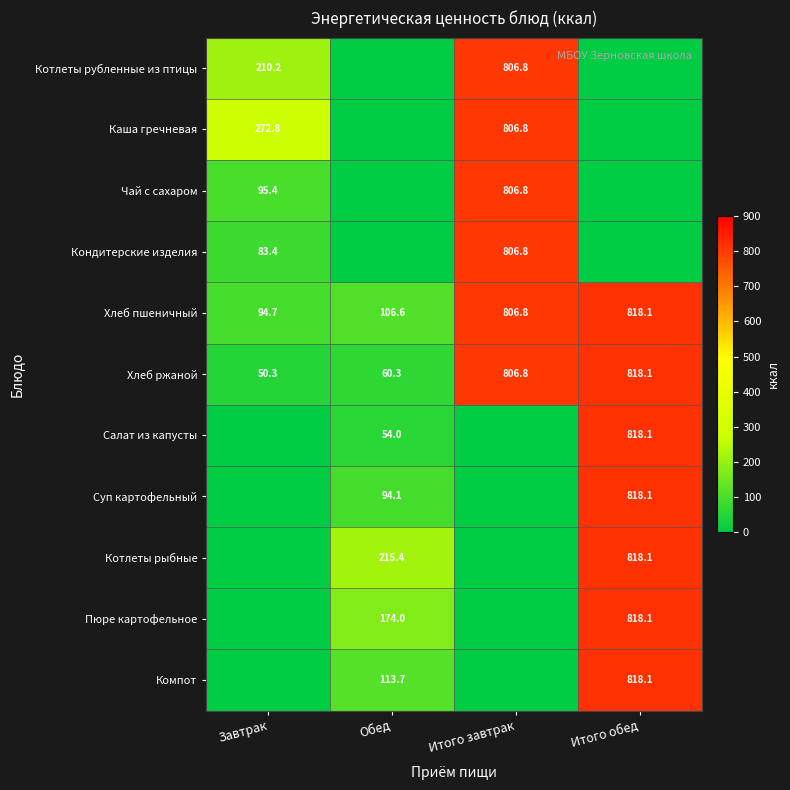

The Хлеб пшеничный series shows 132.4 at Завтрак. True or false?

False